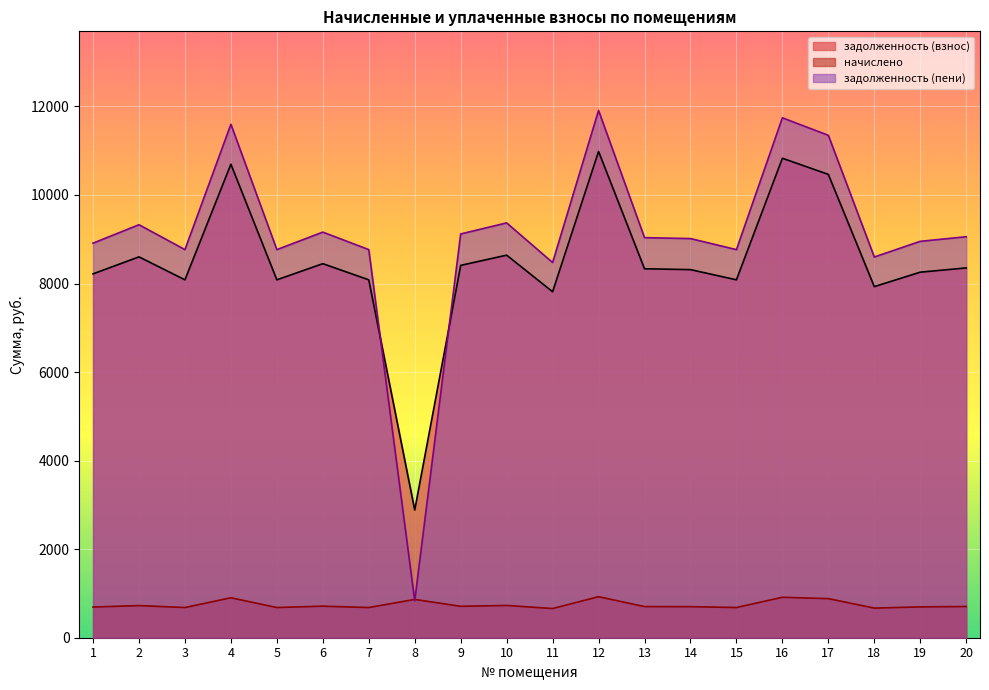

True or false: задолженность (пени) has a value of 16099.2 at 14.

False